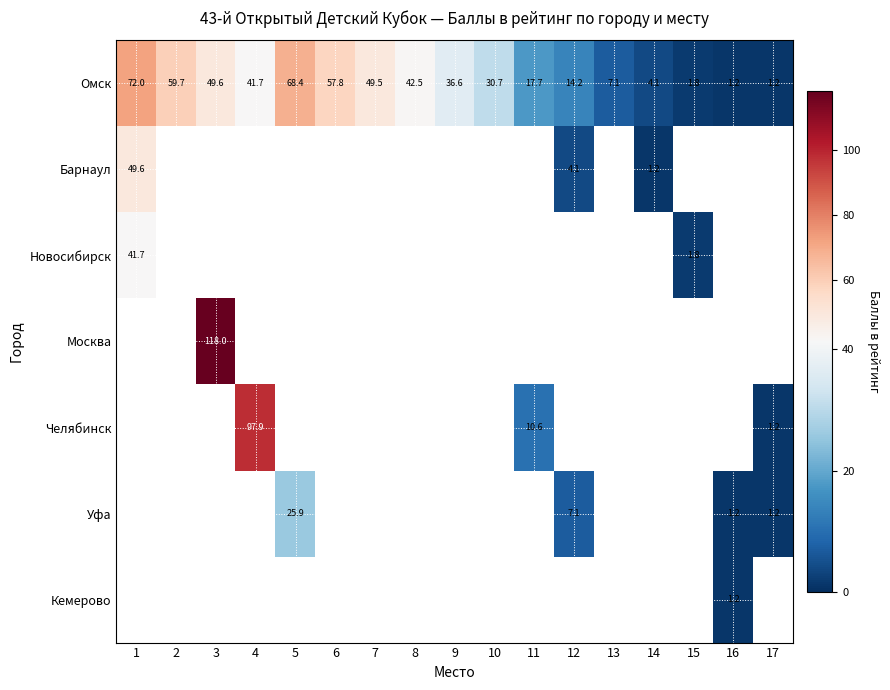

At which label is Барнаул closest to 25?

12